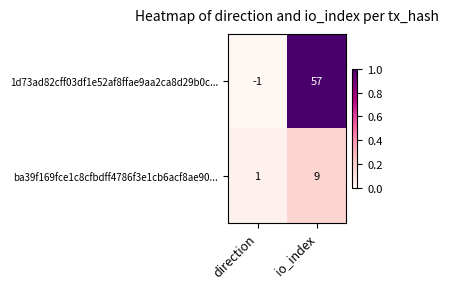

Is it true that 1d73ad82cff03df1e52af8ffae9aa2ca8d29b0c... equals -1 at direction?

True